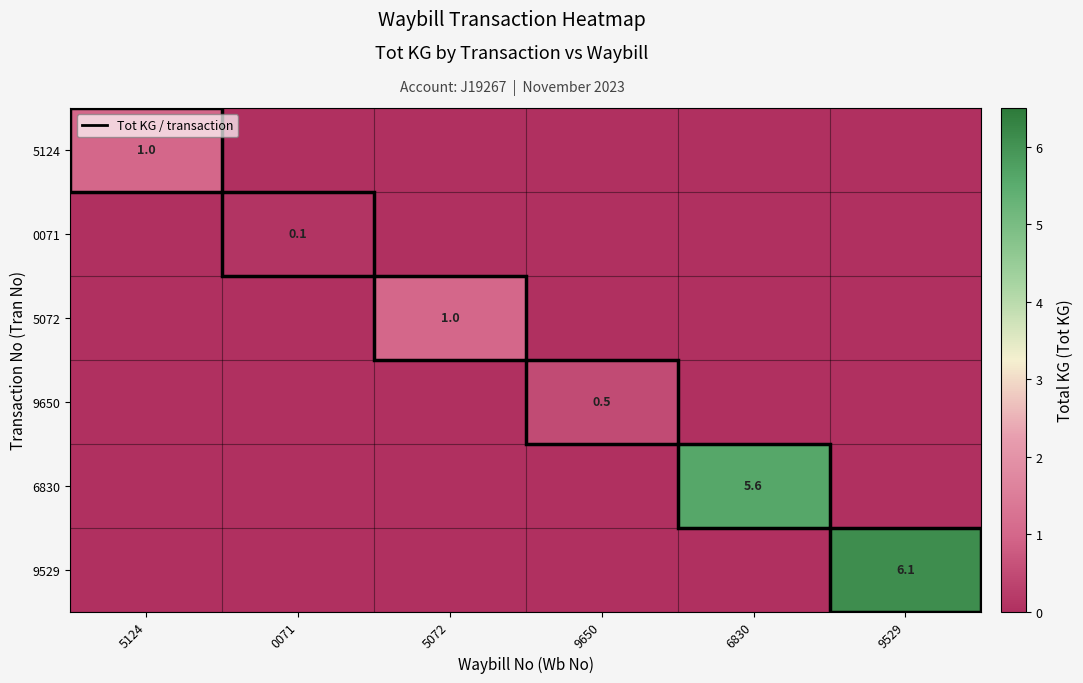

Is it true that 5124 equals 1.0 at 5124?

True